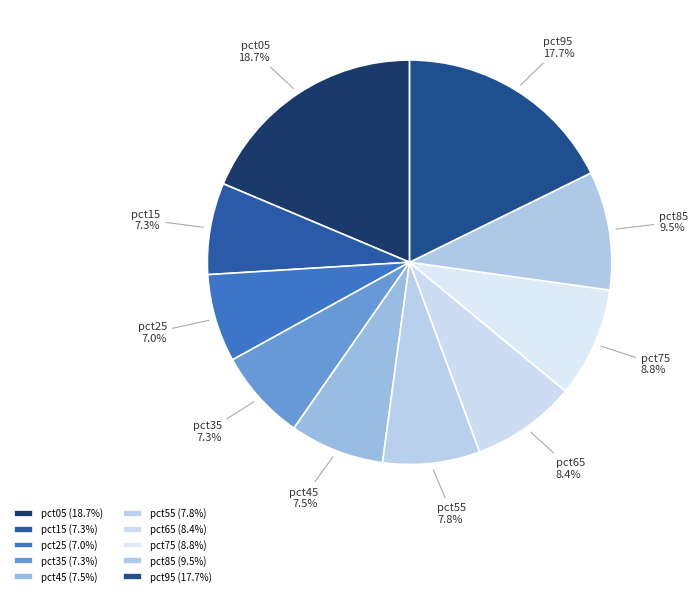

Does pct65 account for over 50% of the chart?

No